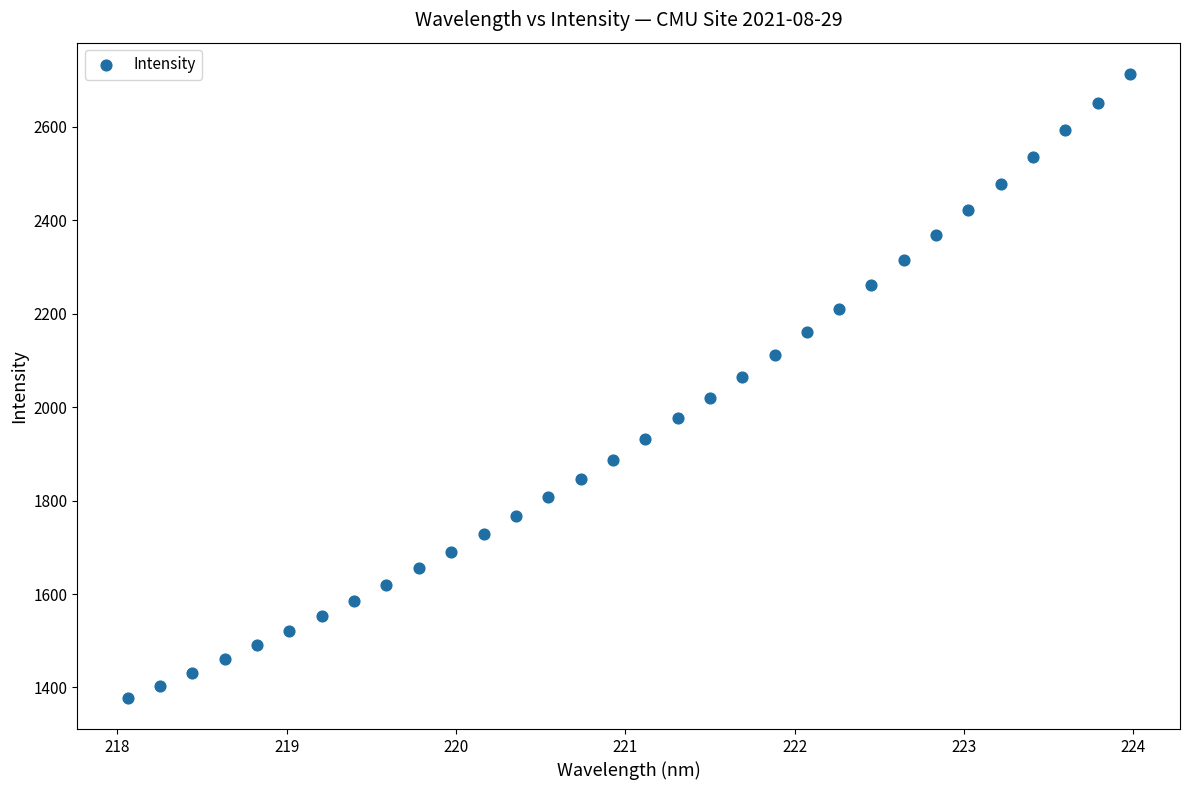

What is the range of Y values (max minus min)?

1335.5